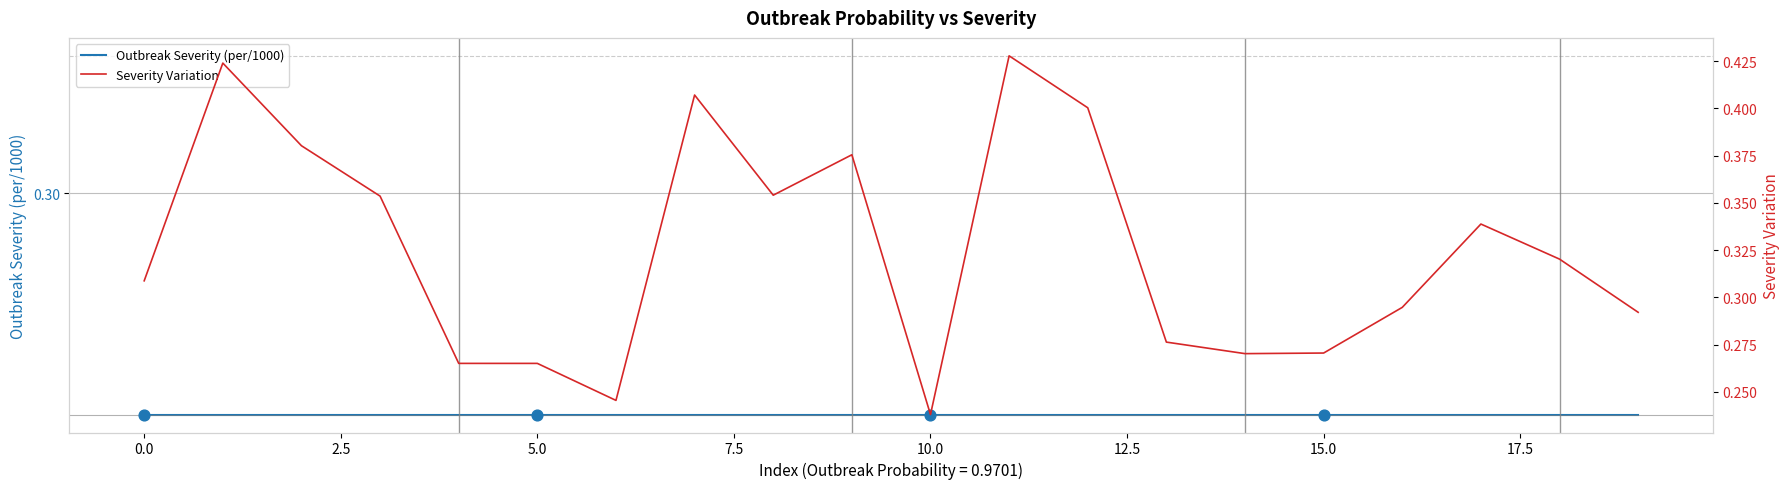

Is the value of Severity Variation at 16 greater than the value of Outbreak Severity (per/1000) at 17?

Yes